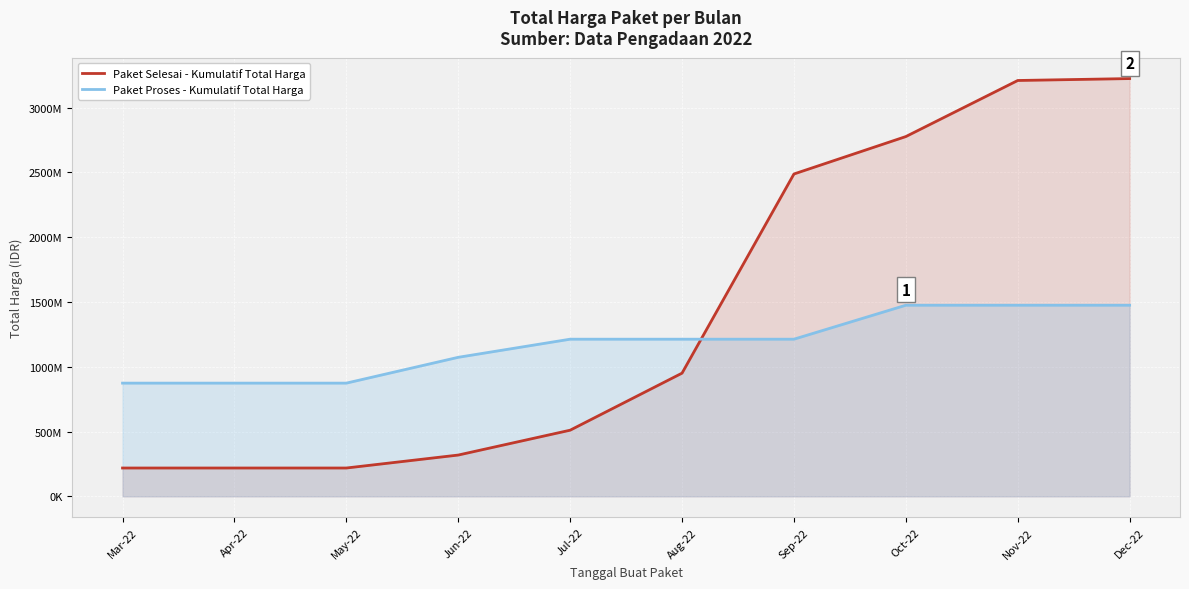

The Paket Selesai - Kumulatif Total Harga series shows 318508245 at Jun-22. True or false?

True